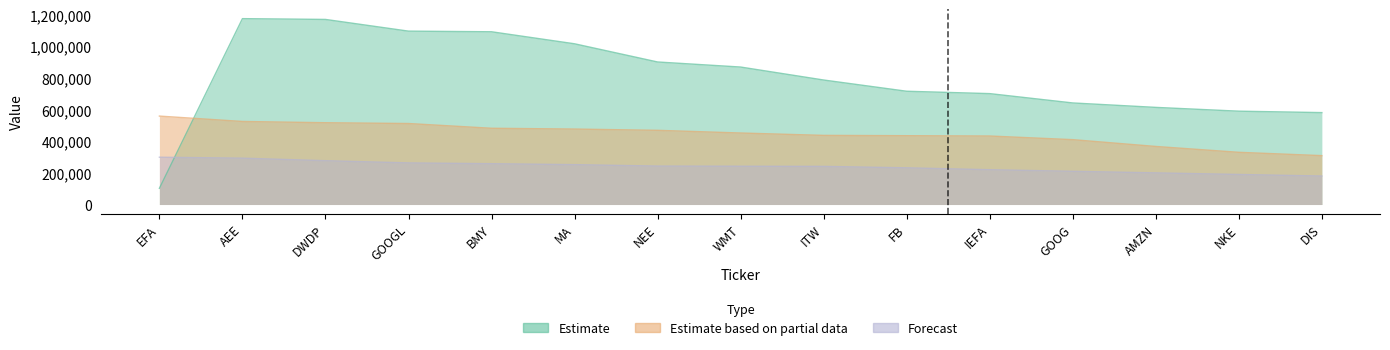

What is the minimum value for Estimate?

102489